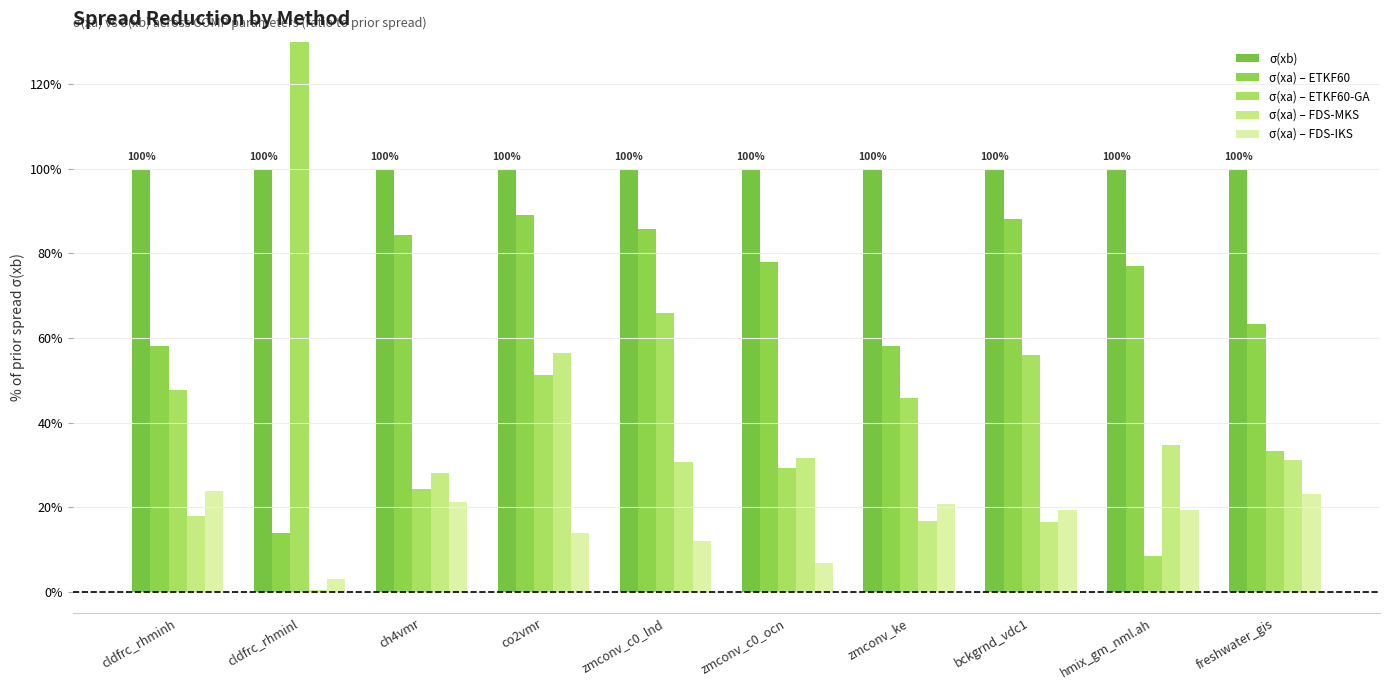

Which series has the largest total across all categories?

σ(xb)